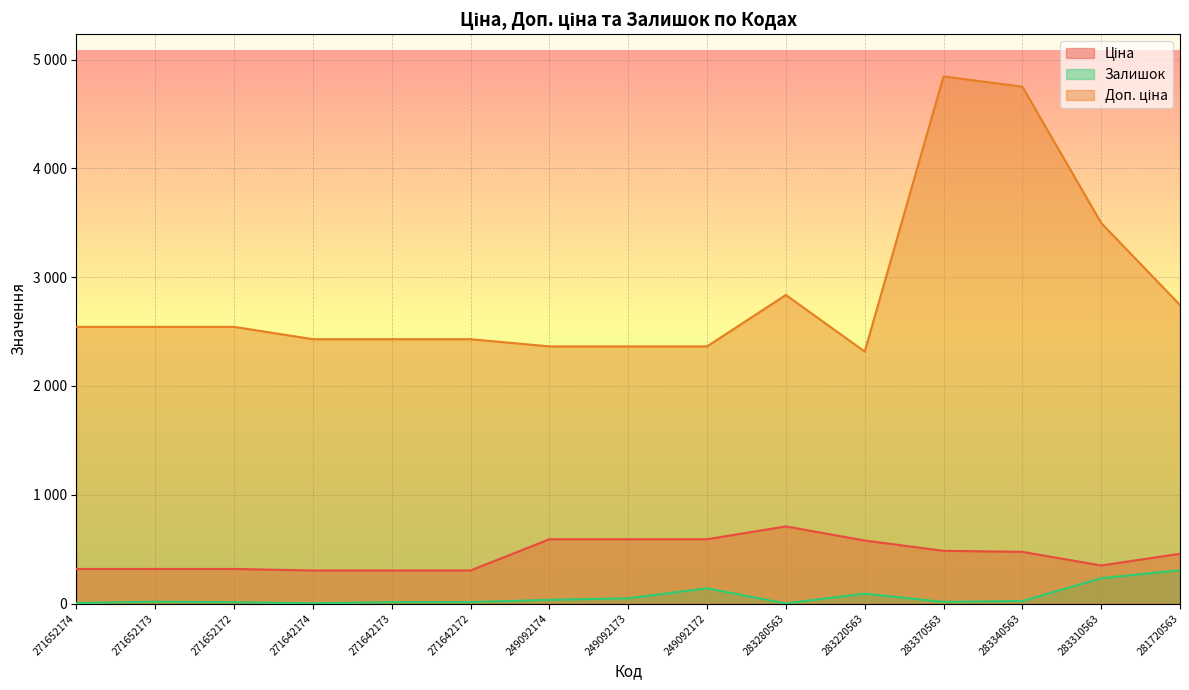

How many values in the Доп. ціна series are below 2543?

7